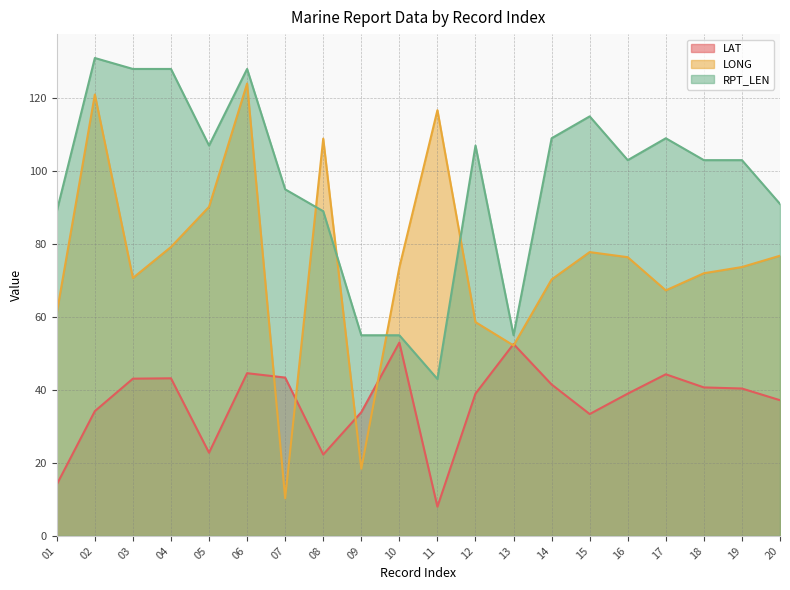

The LAT series shows 37.2 at 20. True or false?

True